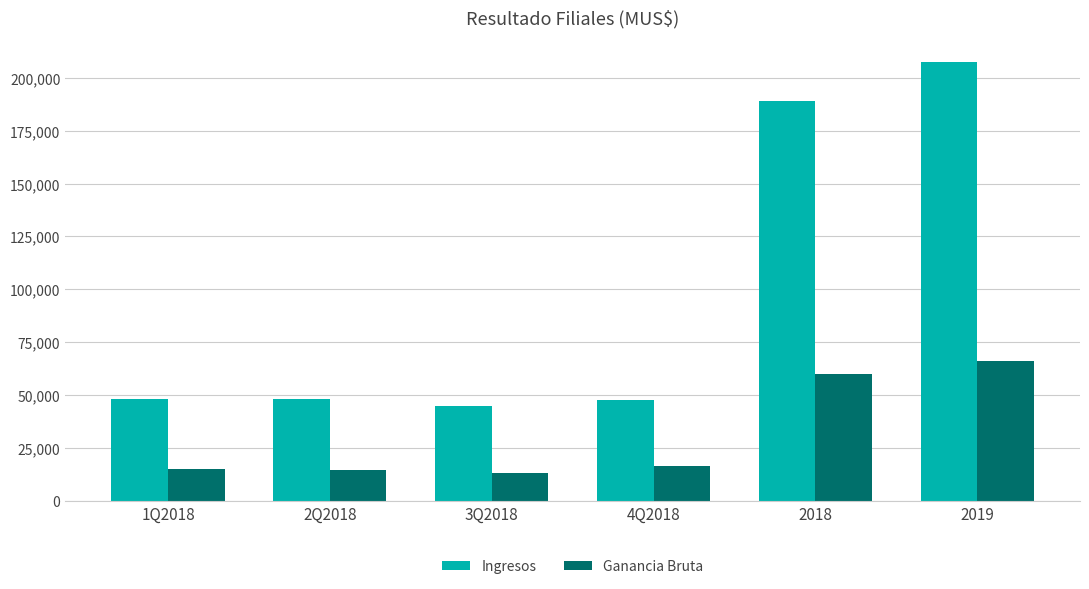

What is the difference between the second highest and second lowest values in the Ganancia Bruta series?

44947.0